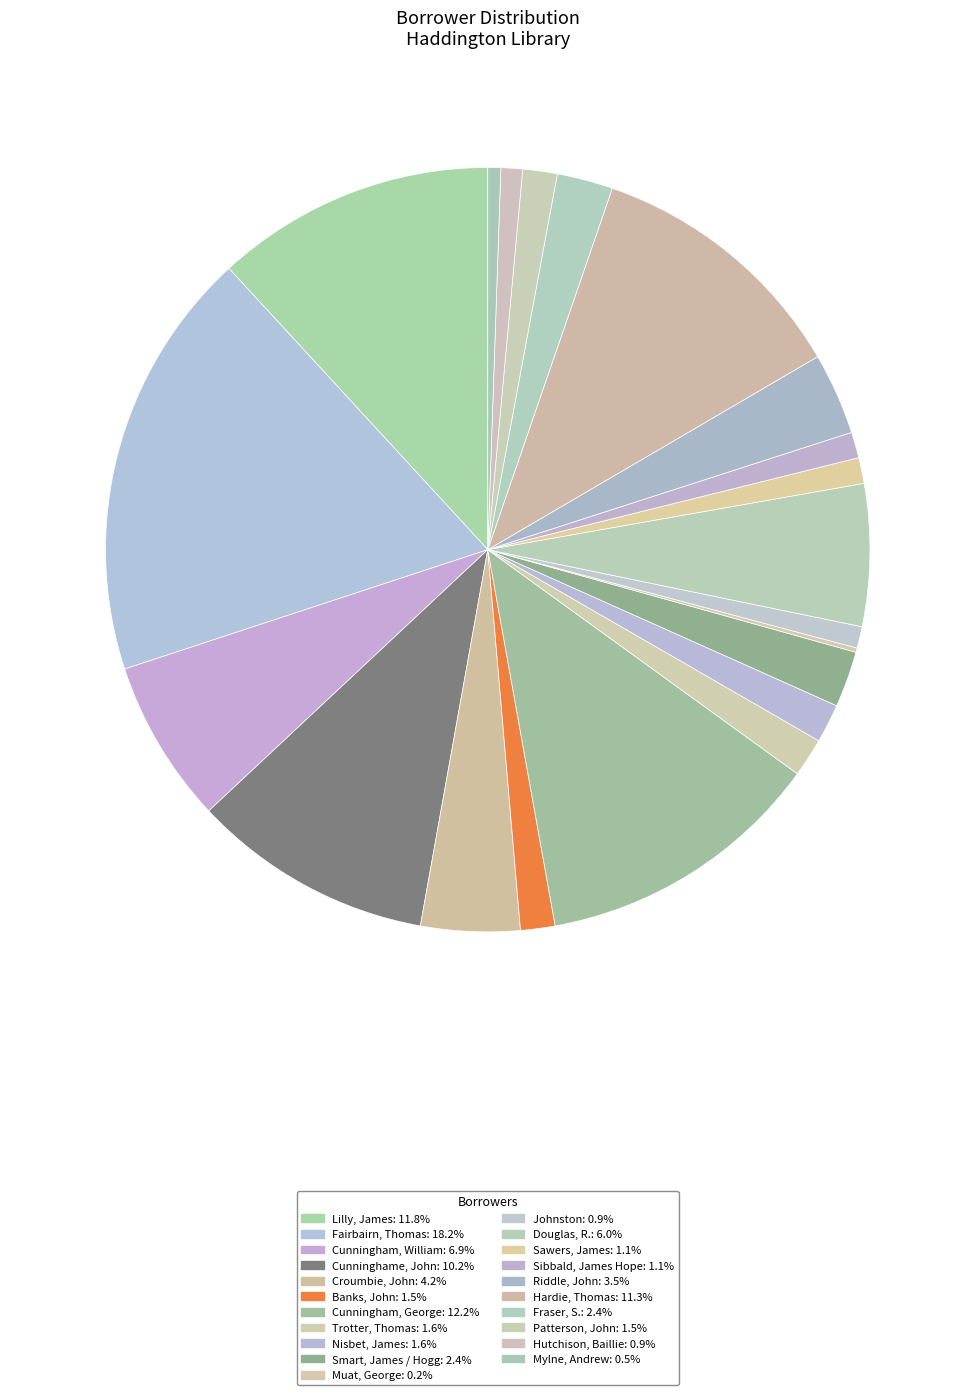

How much of the chart is everything except Cunningham, George?

87.8%